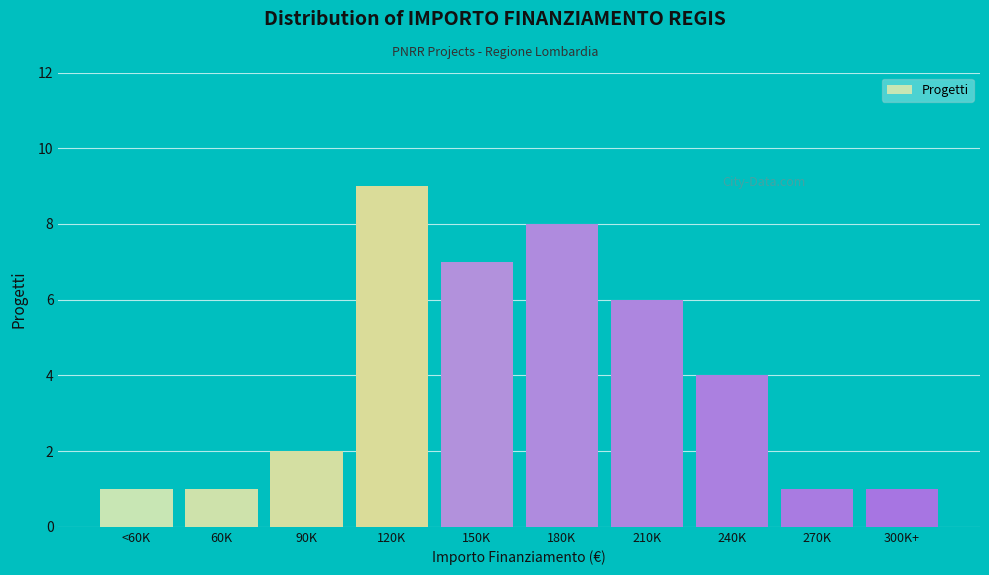

Reading right to left, list all the values displayed in this chart.

300K+=1	270K=1	240K=4	210K=6	180K=8	150K=7	120K=9	90K=2	60K=1	<60K=1